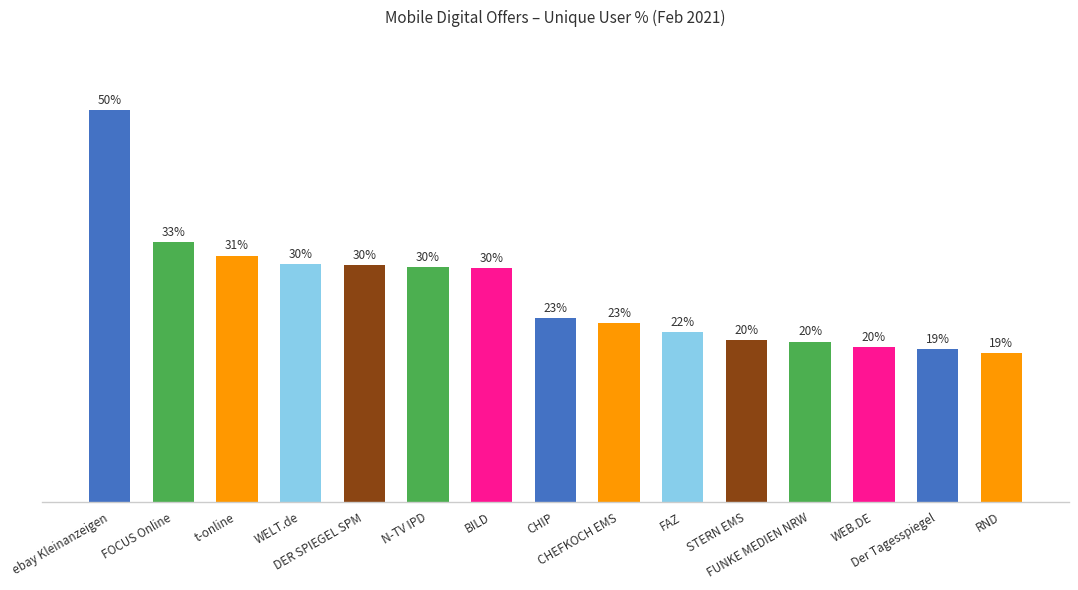

True or false: the data shows 31.2 at t-online.

True